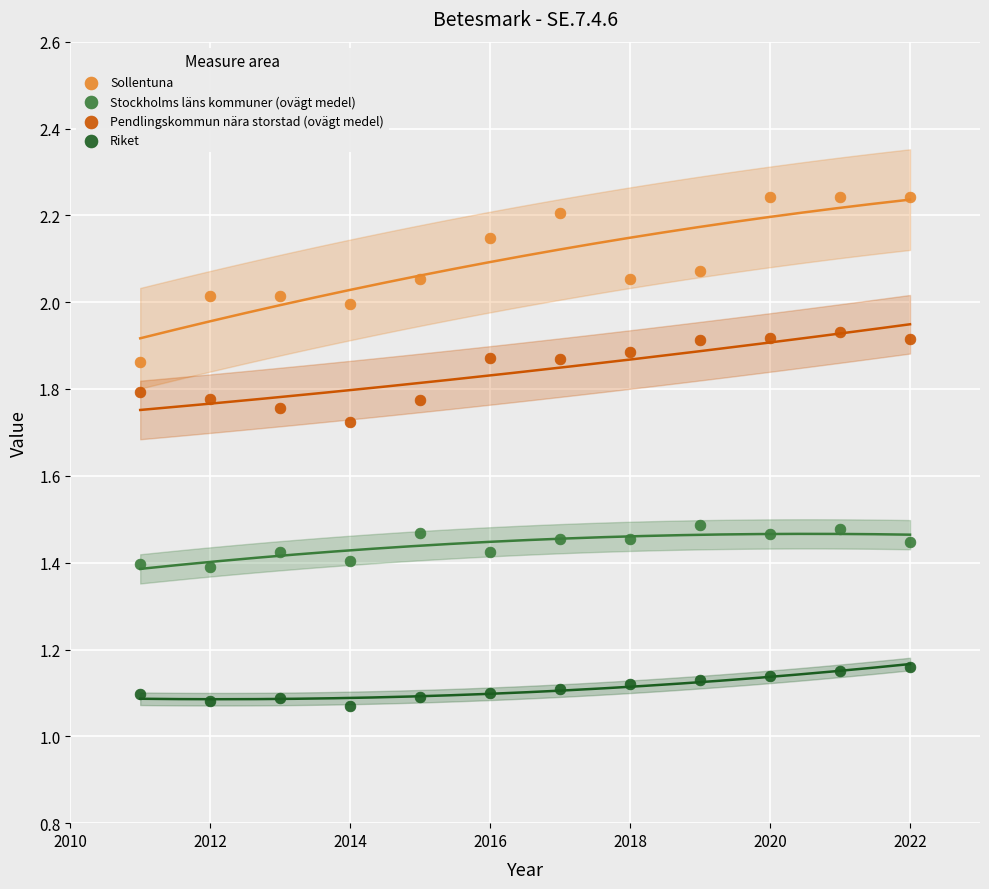

Which series has the widest spread of Y values?

Sollentuna